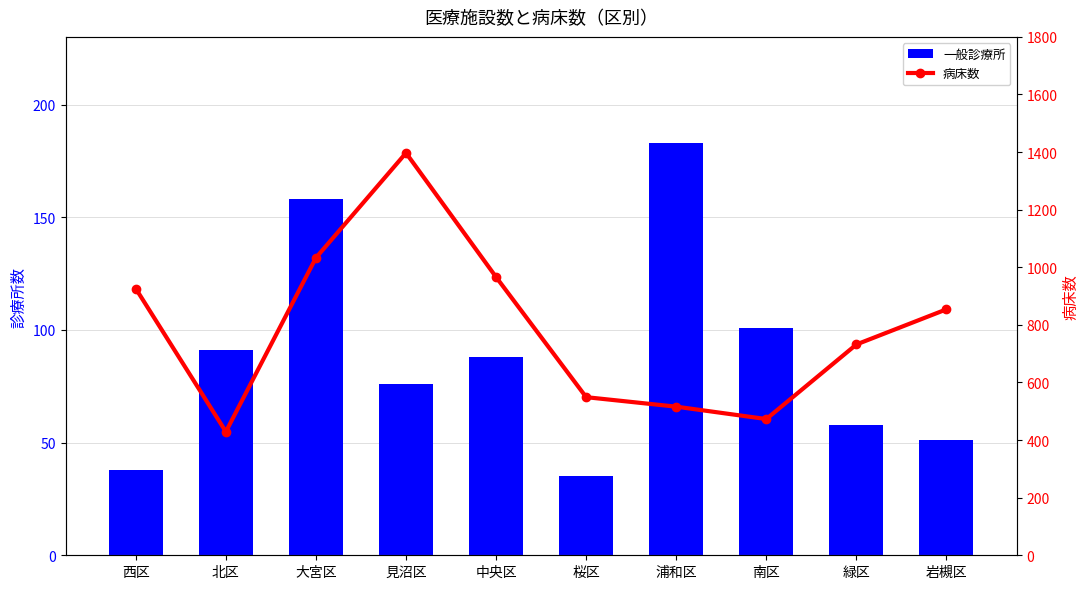

Which series has the widest spread of values?

病床数